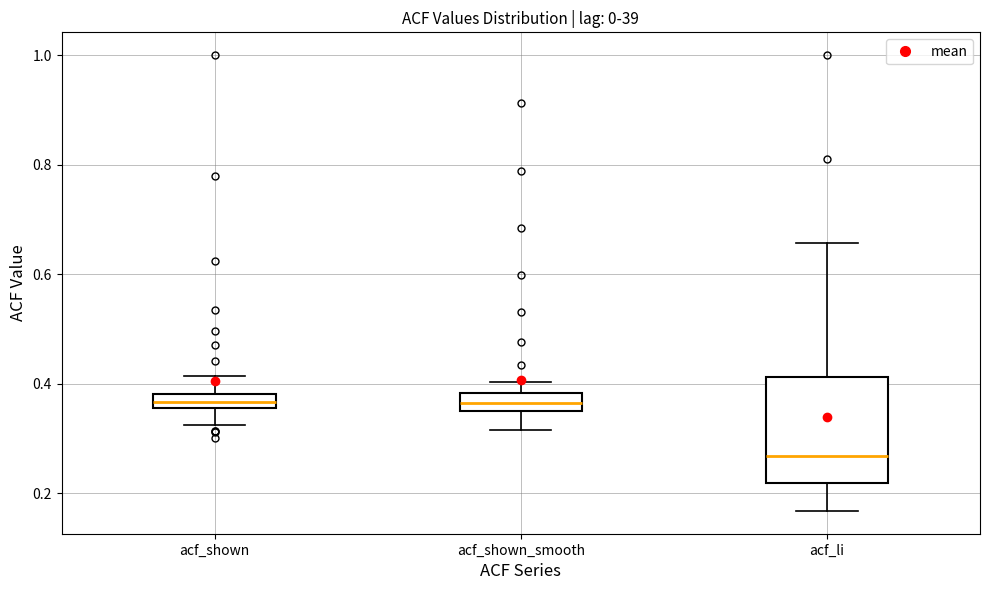

Which box's median line is the lowest?

acf_li